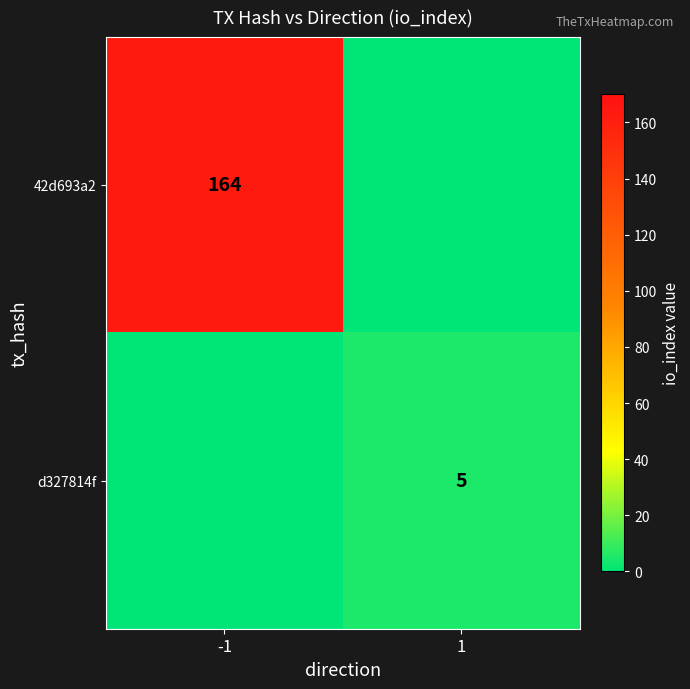

The d327814f series shows 8 at 1. True or false?

False